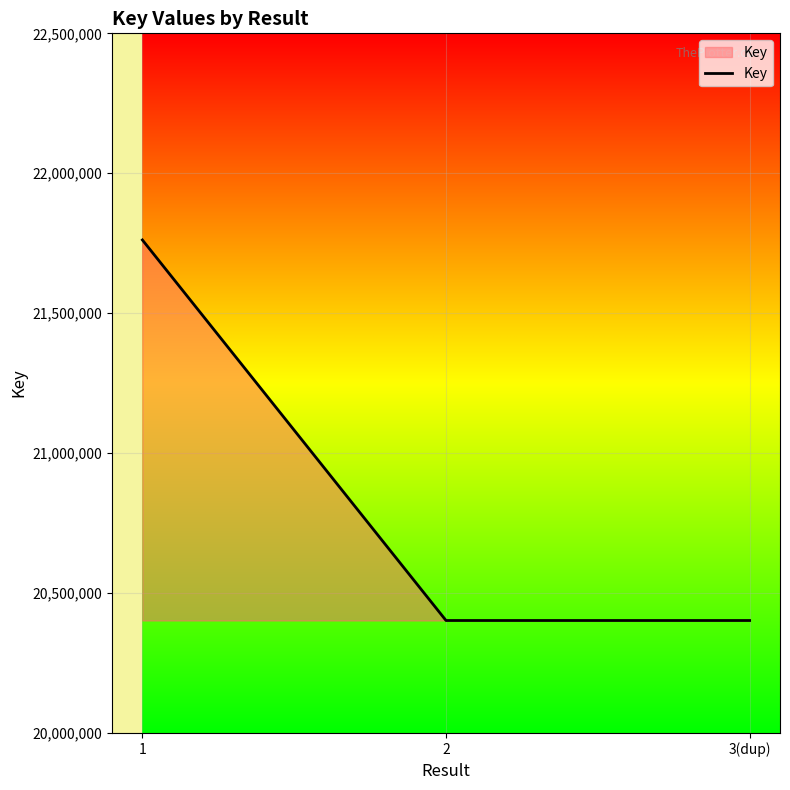

What position from the left is 1?

1